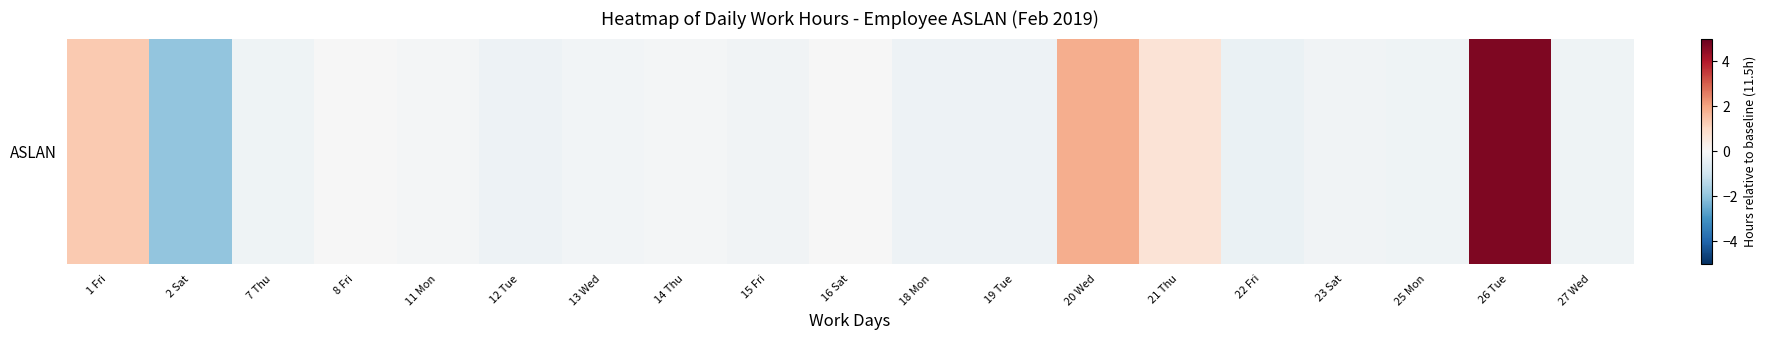

The chart shows a value of -0.1 at 23 Sat. True or false?

False